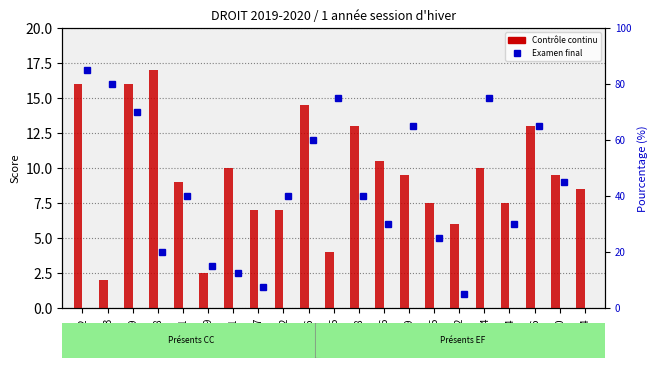

What is the difference between the second highest and minimum values?

14.0